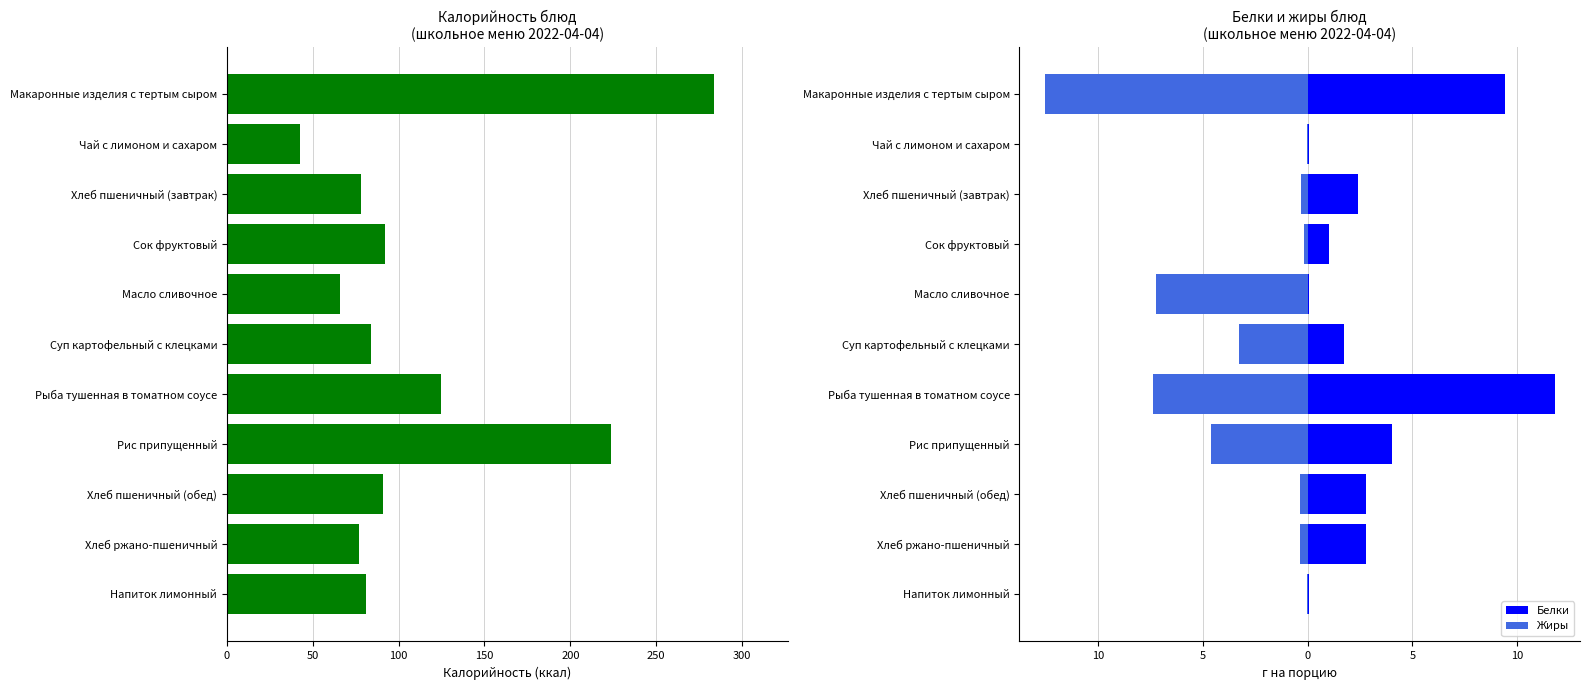

What is the spread (max minus min) of values at Чай с лимоном и сахаром?

42.3